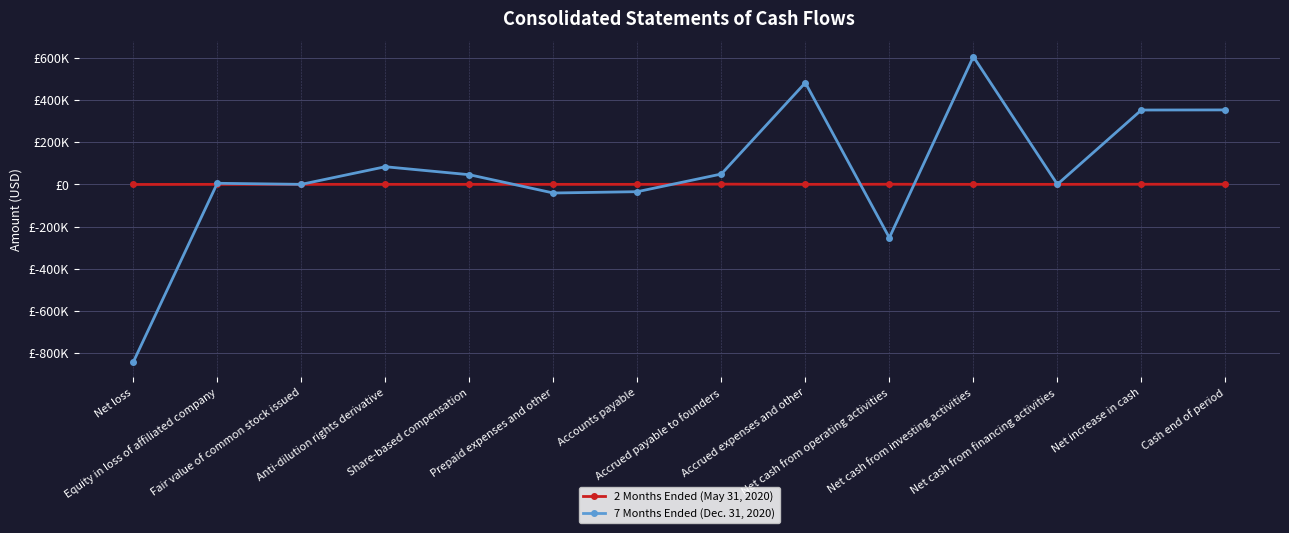

How many interior local peaks does the 7 Months Ended (Dec. 31, 2020) series have?

4